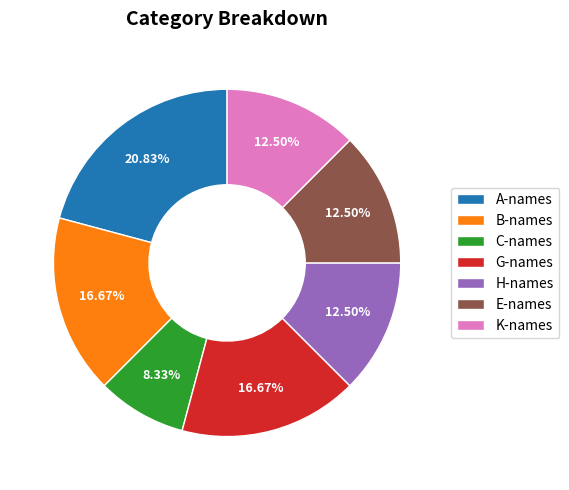

Does H-names represent more than half of the total?

No